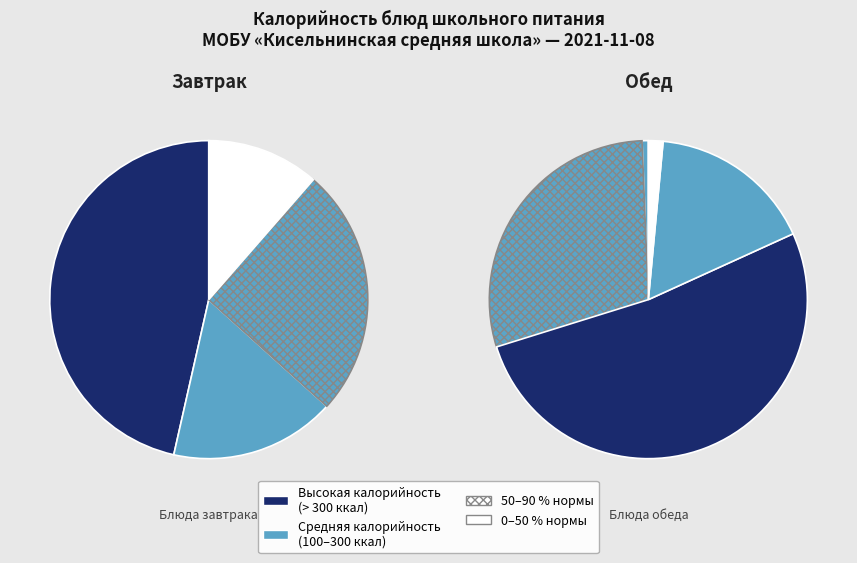

Is it true that Помидор
свежий is 9% of the pie?

False